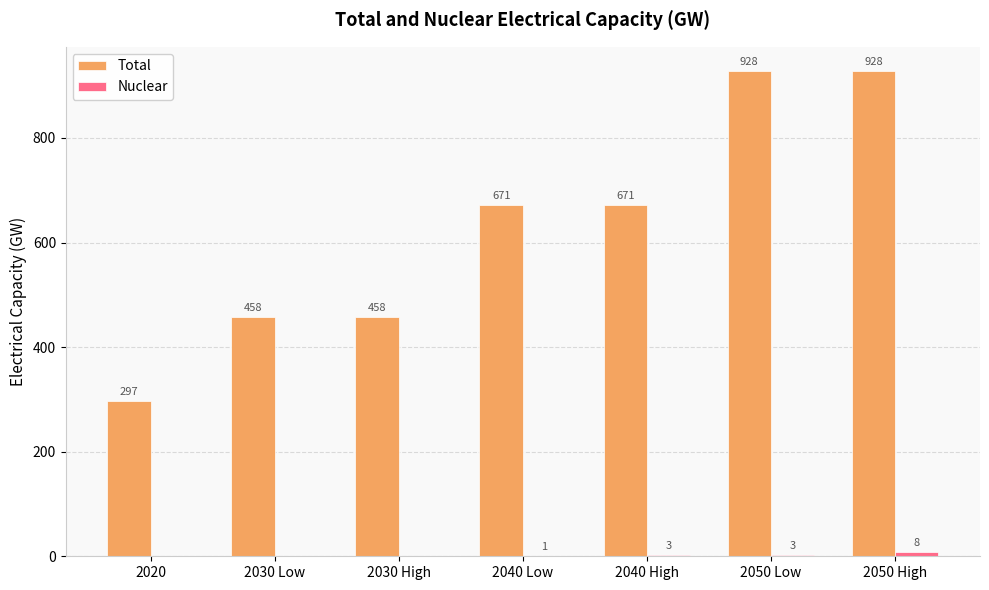

Does the chart contain stacked bars?

No